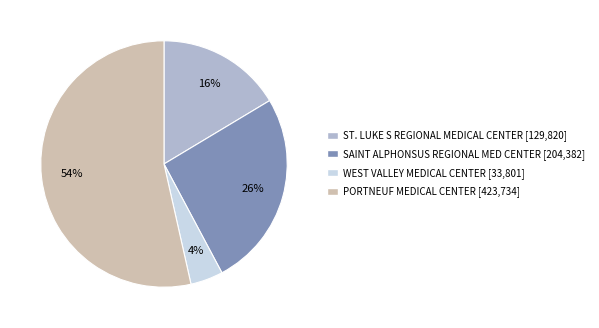

To the nearest percent, what is the average slice percentage?

25%